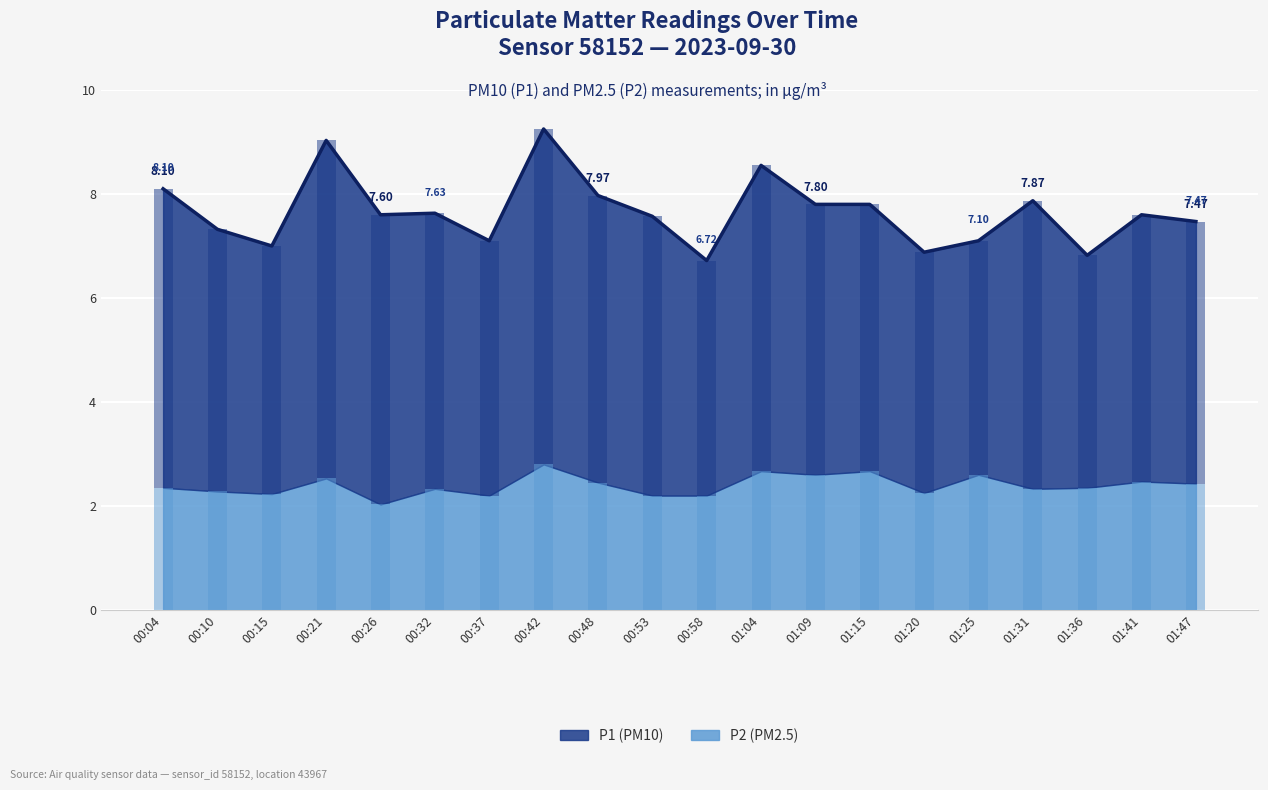

What is the smallest value displayed?

2.0